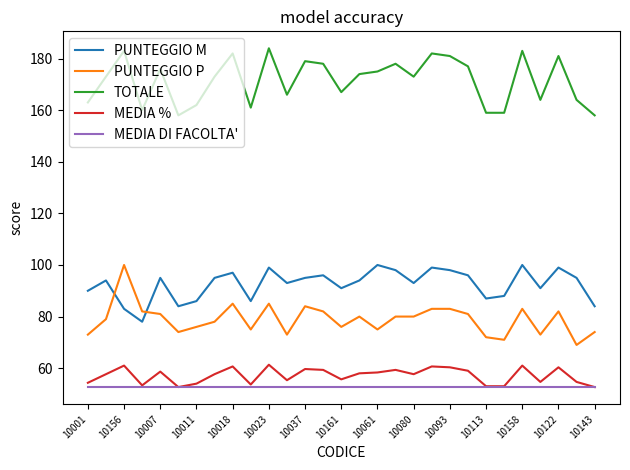

What is the maximum value shown in the chart?

184.0